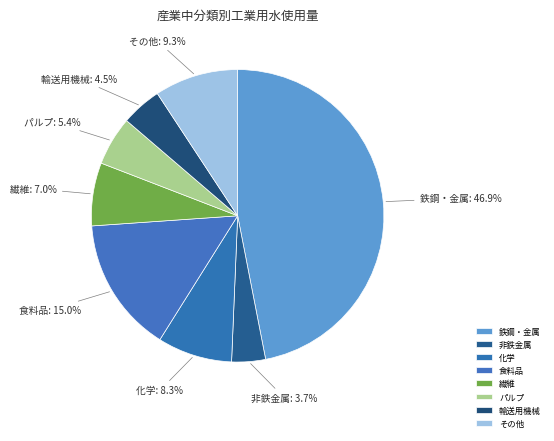

Rank the categories by value from highest to lowest.

鉄鋼・金属, 食料品, その他, 化学, 繊維, パルプ, 輸送用機械, 非鉄金属